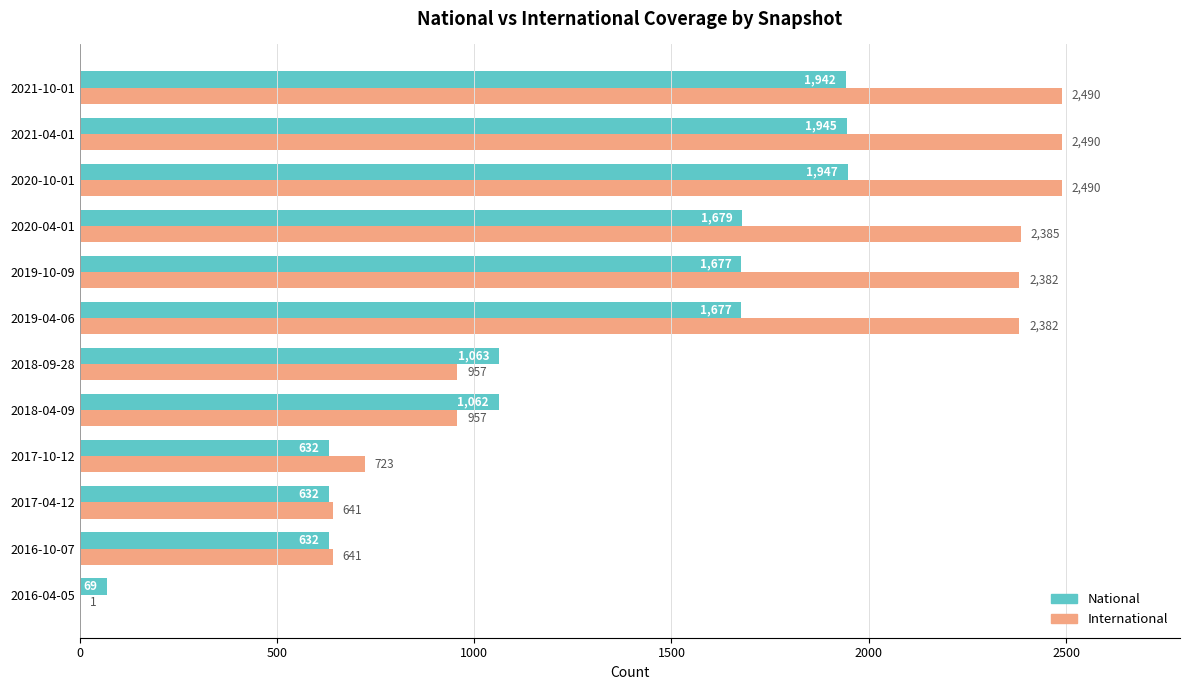

At which label does National reach its peak?

2020-10-01